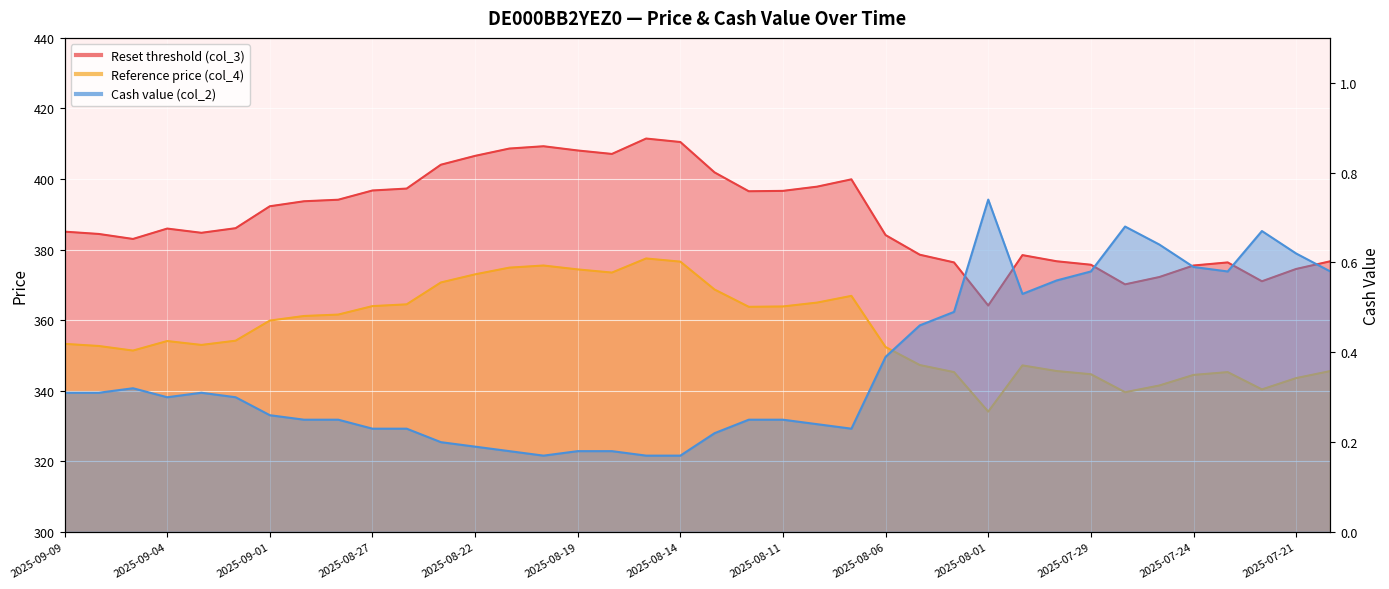

Reading right to left, what are all the values shown in this chart?

Reset threshold (col_3): 2025-07-18=376.7	2025-07-21=374.5	2025-07-22=371.0	2025-07-23=376.4	2025-07-24=375.5	2025-07-25=372.2	2025-07-28=370.2	2025-07-29=375.7	2025-07-30=376.7	2025-07-31=378.4	2025-08-01=364.2	2025-08-04=376.4	2025-08-05=378.6	2025-08-06=384.1	2025-08-07=399.9	2025-08-08=397.9	2025-08-11=396.7	2025-08-12=396.5	2025-08-13=401.9	2025-08-14=410.5	2025-08-15=411.5	2025-08-18=407.1	2025-08-19=408.1	2025-08-20=409.3	2025-08-21=408.6	2025-08-22=406.6	2025-08-25=404.1	2025-08-26=397.3	2025-08-27=396.8	2025-08-28=394.1	2025-08-29=393.7	2025-09-01=392.3	2025-09-02=386.1	2025-09-03=384.8	2025-09-04=386.0	2025-09-05=383.0	2025-09-08=384.4	2025-09-09=385.1
Reference price (col_4): 2025-07-18=345.6	2025-07-21=343.6	2025-07-22=340.4	2025-07-23=345.3	2025-07-24=344.5	2025-07-25=341.5	2025-07-28=339.6	2025-07-29=344.7	2025-07-30=345.6	2025-07-31=347.2	2025-08-01=334.1	2025-08-04=345.3	2025-08-05=347.3	2025-08-06=352.4	2025-08-07=366.9	2025-08-08=365.0	2025-08-11=363.9	2025-08-12=363.8	2025-08-13=368.7	2025-08-14=376.6	2025-08-15=377.5	2025-08-18=373.5	2025-08-19=374.4	2025-08-20=375.5	2025-08-21=374.9	2025-08-22=373.0	2025-08-25=370.7	2025-08-26=364.5	2025-08-27=364.0	2025-08-28=361.6	2025-08-29=361.2	2025-09-01=359.9	2025-09-02=354.2	2025-09-03=353.0	2025-09-04=354.1	2025-09-05=351.4	2025-09-08=352.7	2025-09-09=353.3
Cash value (col_2): 2025-07-18=0.6	2025-07-21=0.6	2025-07-22=0.7	2025-07-23=0.6	2025-07-24=0.6	2025-07-25=0.6	2025-07-28=0.7	2025-07-29=0.6	2025-07-30=0.6	2025-07-31=0.5	2025-08-01=0.7	2025-08-04=0.5	2025-08-05=0.5	2025-08-06=0.4	2025-08-07=0.2	2025-08-08=0.2	2025-08-11=0.2	2025-08-12=0.2	2025-08-13=0.2	2025-08-14=0.2	2025-08-15=0.2	2025-08-18=0.2	2025-08-19=0.2	2025-08-20=0.2	2025-08-21=0.2	2025-08-22=0.2	2025-08-25=0.2	2025-08-26=0.2	2025-08-27=0.2	2025-08-28=0.2	2025-08-29=0.2	2025-09-01=0.3	2025-09-02=0.3	2025-09-03=0.3	2025-09-04=0.3	2025-09-05=0.3	2025-09-08=0.3	2025-09-09=0.3